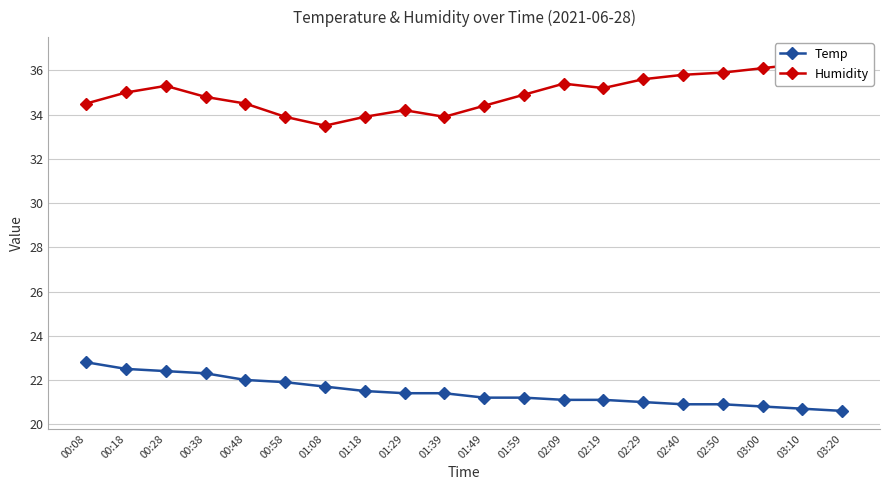

Reading left to right, list all the values displayed in this chart.

Temp: 00:08=22.8	00:18=22.5	00:28=22.4	00:38=22.3	00:48=22.0	00:58=21.9	01:08=21.7	01:18=21.5	01:29=21.4	01:39=21.4	01:49=21.2	01:59=21.2	02:09=21.1	02:19=21.1	02:29=21.0	02:40=20.9	02:50=20.9	03:00=20.8	03:10=20.7	03:20=20.6
Humidity: 00:08=34.5	00:18=35.0	00:28=35.3	00:38=34.8	00:48=34.5	00:58=33.9	01:08=33.5	01:18=33.9	01:29=34.2	01:39=33.9	01:49=34.4	01:59=34.9	02:09=35.4	02:19=35.2	02:29=35.6	02:40=35.8	02:50=35.9	03:00=36.1	03:10=36.3	03:20=36.7